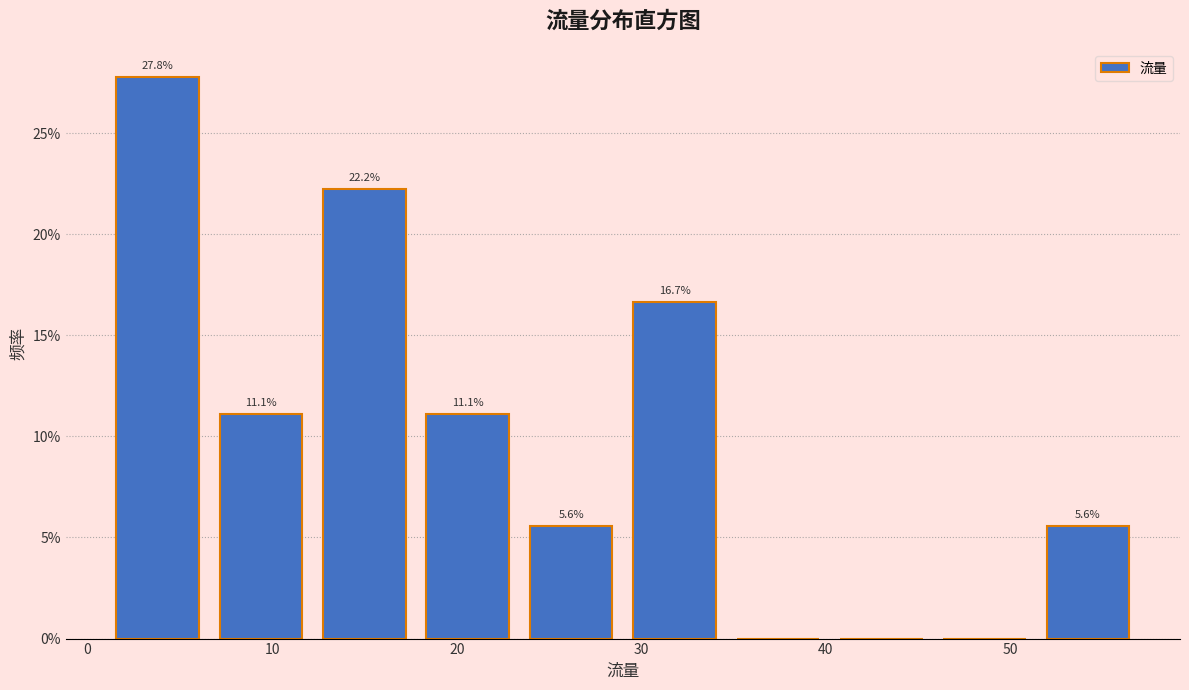

Over which range of the x-axis is the bar tallest?

1.0 to 6.6